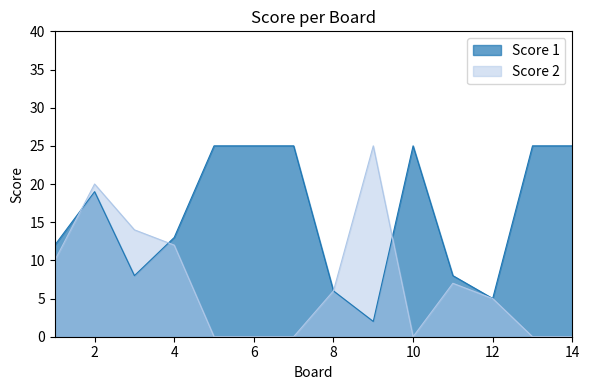

What is the total value across all series at 1?

22